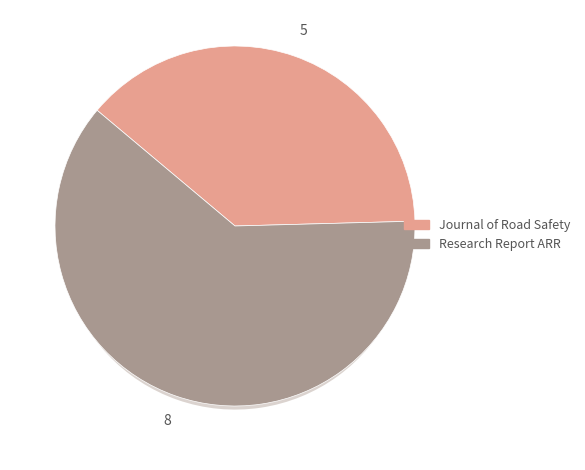

Do H index (Research Report ARR) and H index (Journal of Road Safety) together represent more than half of the pie?

Yes